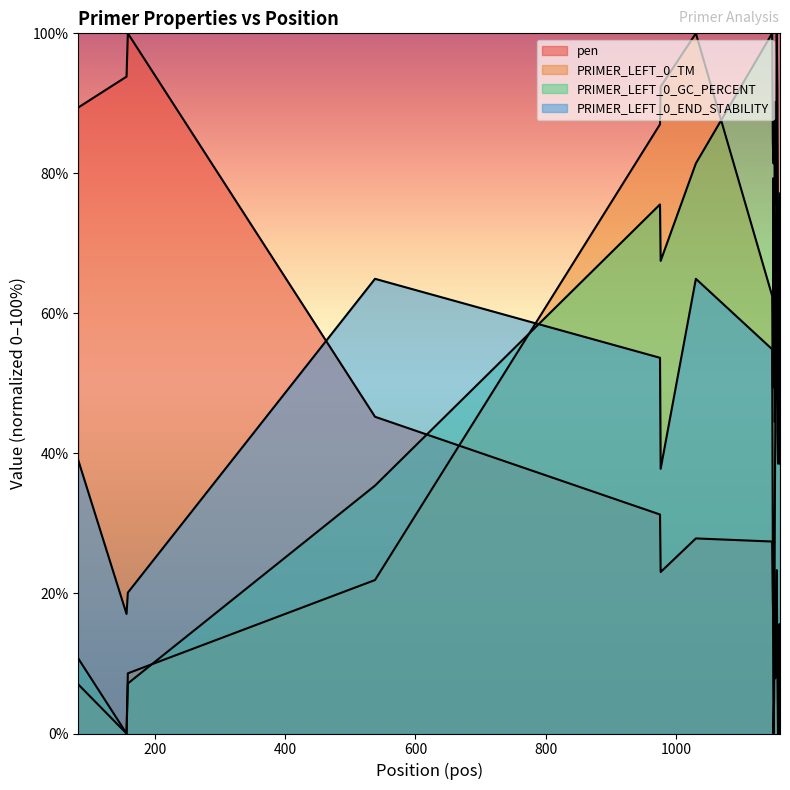

Rank the categories by PRIMER_LEFT_0_END_STABILITY value from highest to lowest.

1154, 1155, 1159, 1153, 1156, 538, 1030, 1147, 975, 1157, 1158, 1152, 83, 976, 1151, 1148, 159, 157, 1150, 1149